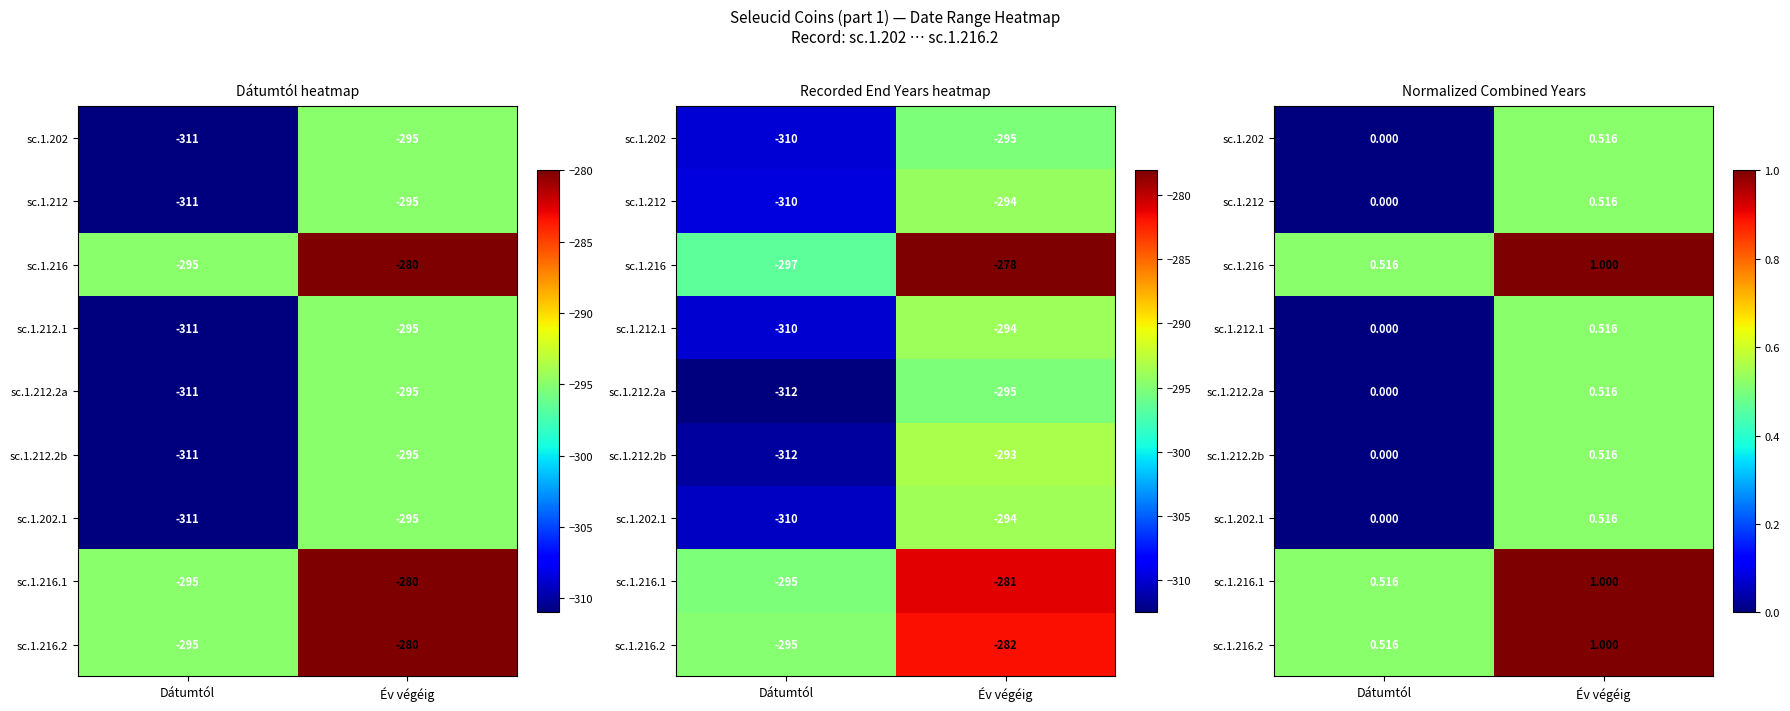

List the labels in order of sc.1.212 value, largest first.

Év végéig, Dátumtól